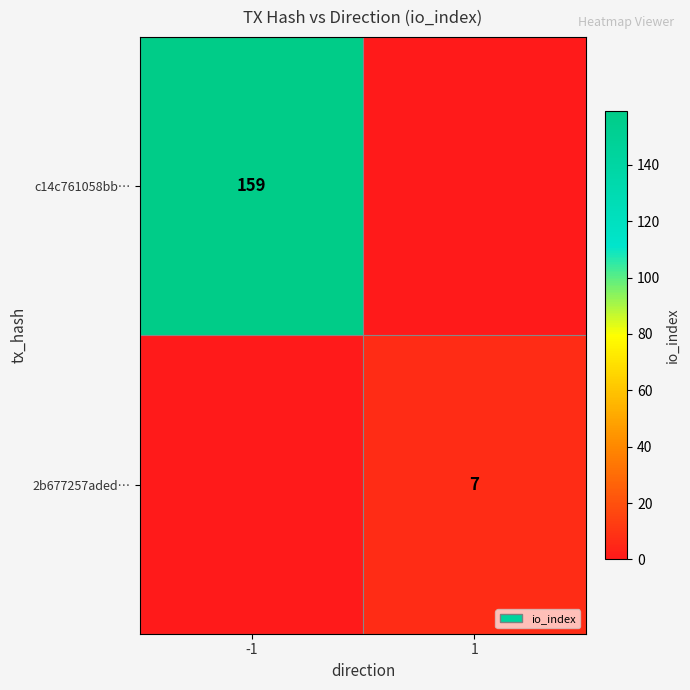

The c14c761058bb… series shows 159 at -1. True or false?

True